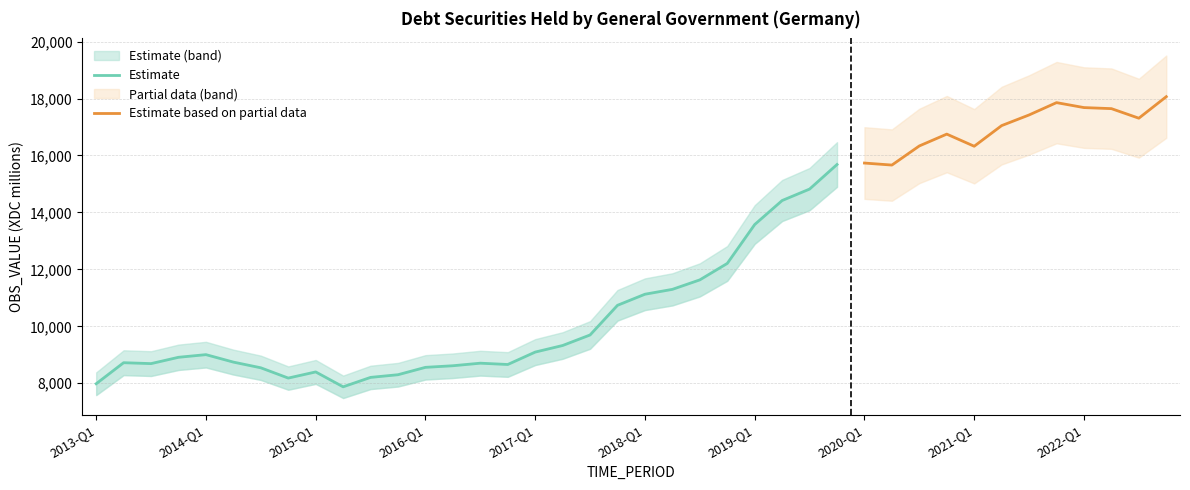

Read the value at 2020-Q2, to the nearest 100.

15700